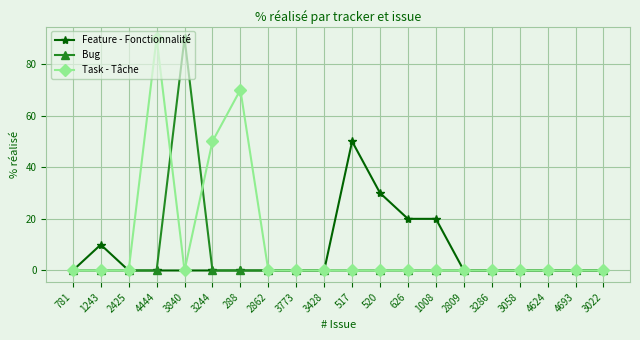

True or false: Bug has more than 0 points higher than both neighbors.

True